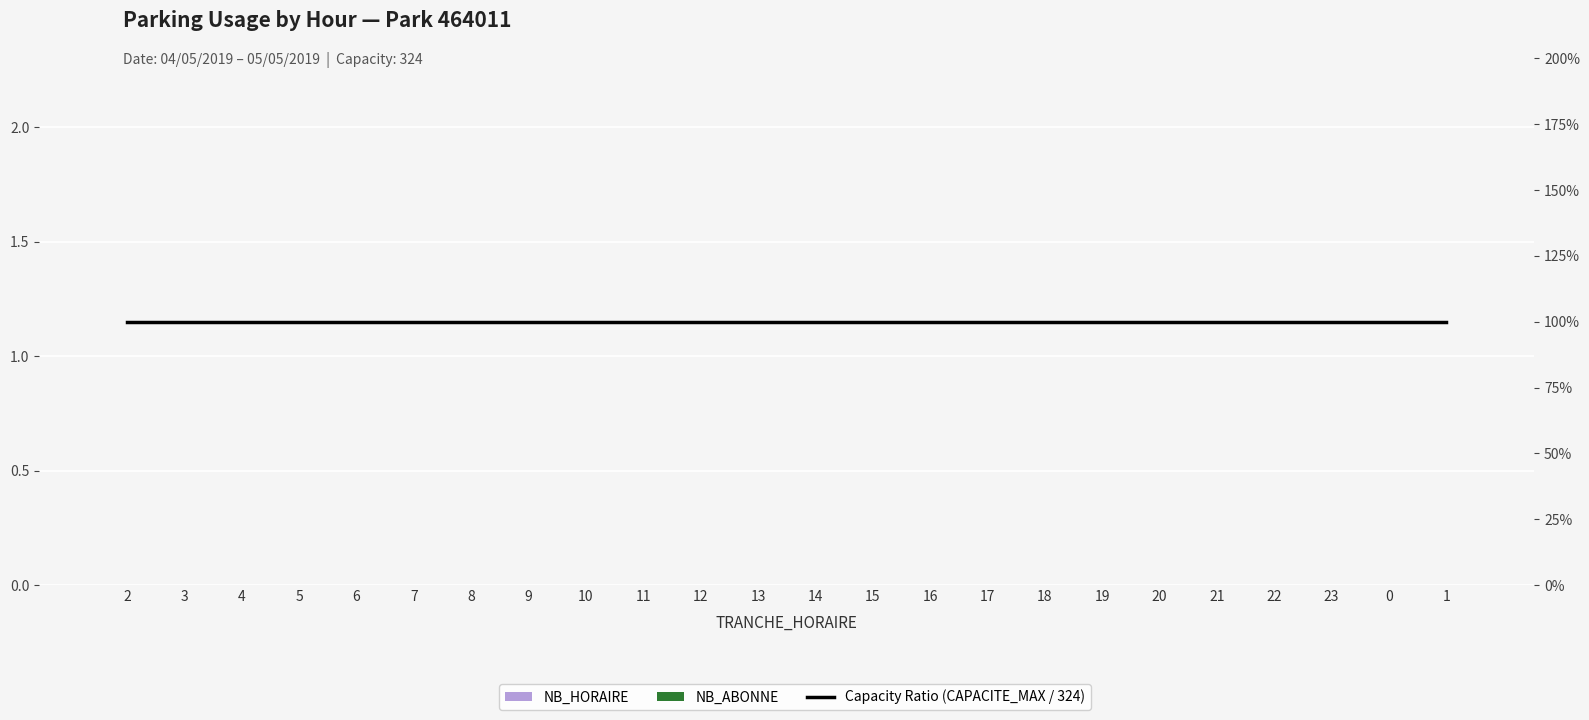

What are all the series names shown in the legend?

NB_HORAIRE, NB_ABONNE, Capacity Ratio (CAPACITE_MAX / 324)